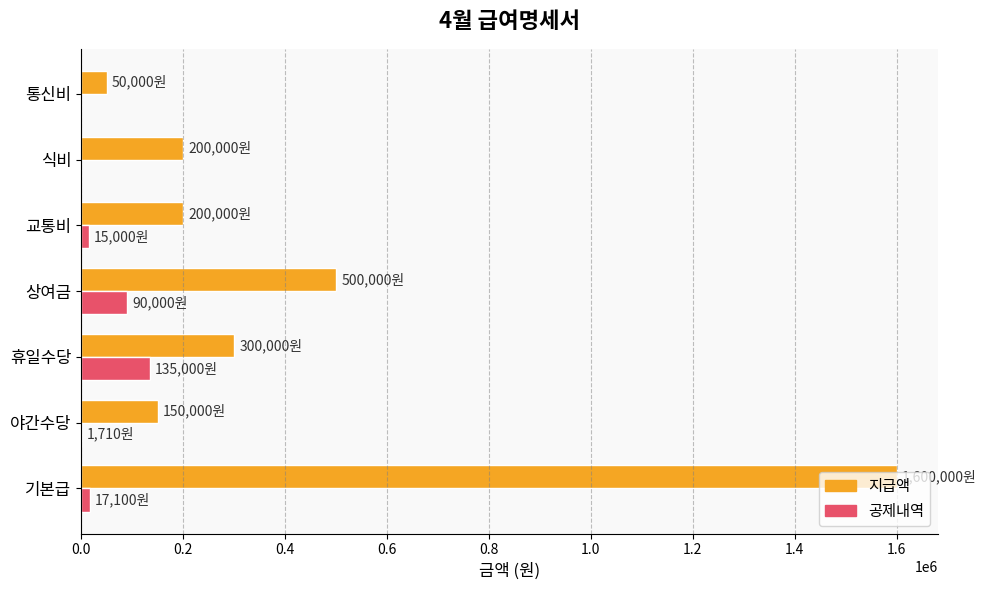

The value of 지급액 at 상여금 is 500000. True or false?

True